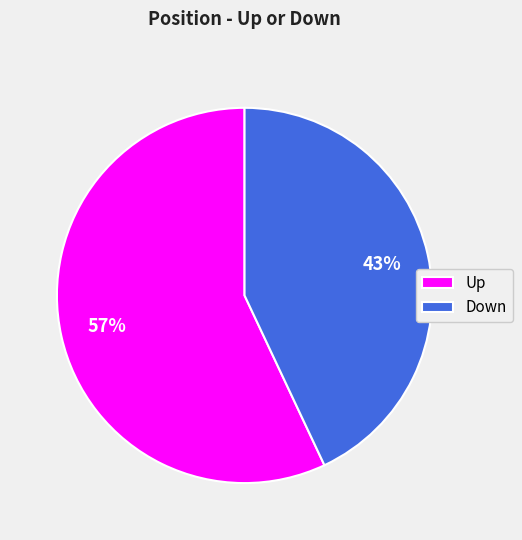

How many slices are in this pie chart?

2